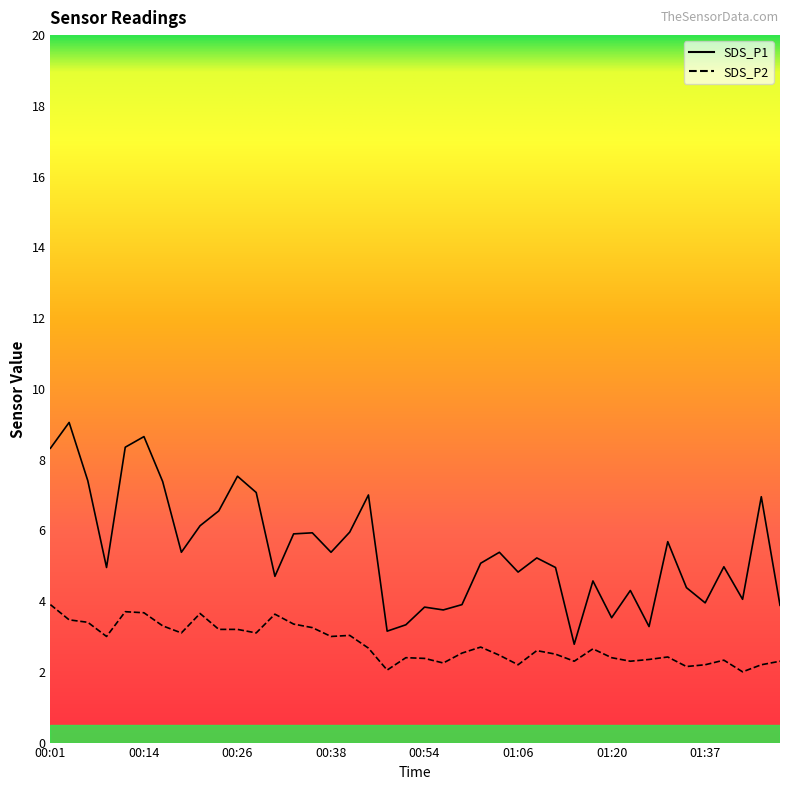

True or false: SDS_P2 has a value of 2.5 at 01:12.

True